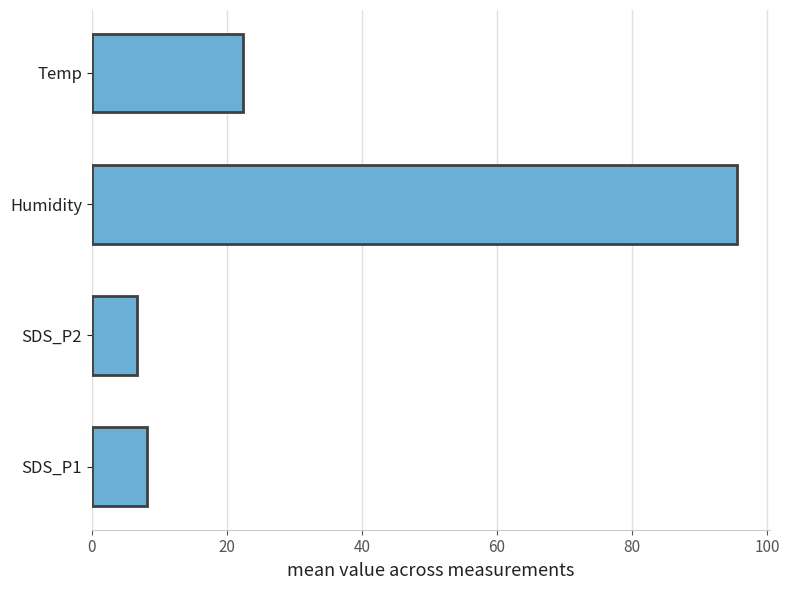

What is the average value?

33.2